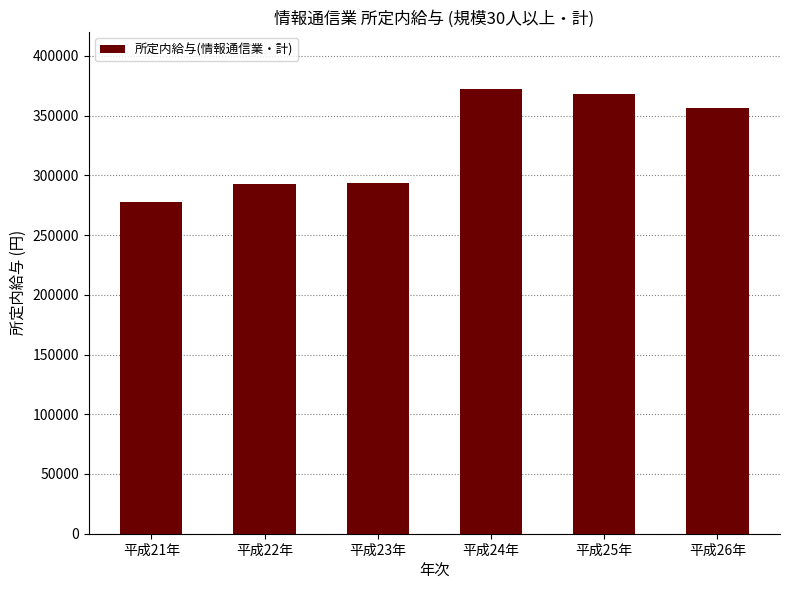

What is the difference between the second highest and second lowest values?

74946